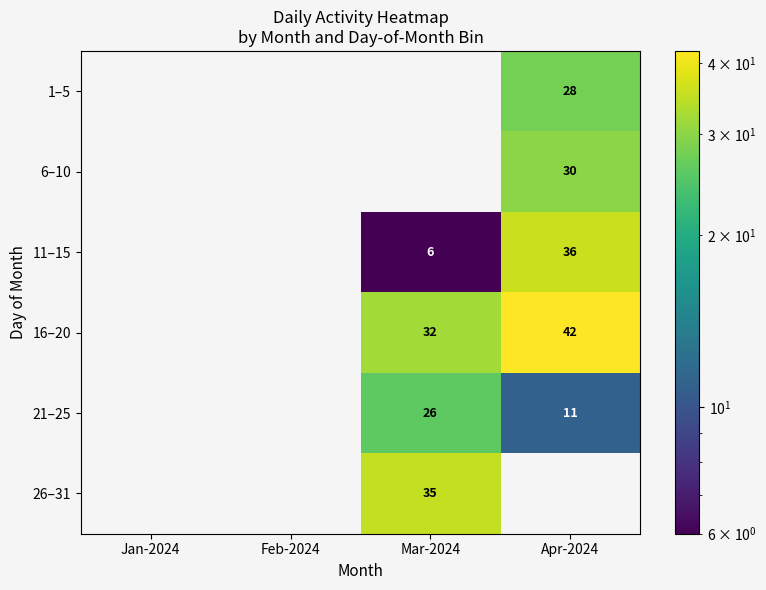

Is it true that 21–25 equals 35 at Mar-2024?

False